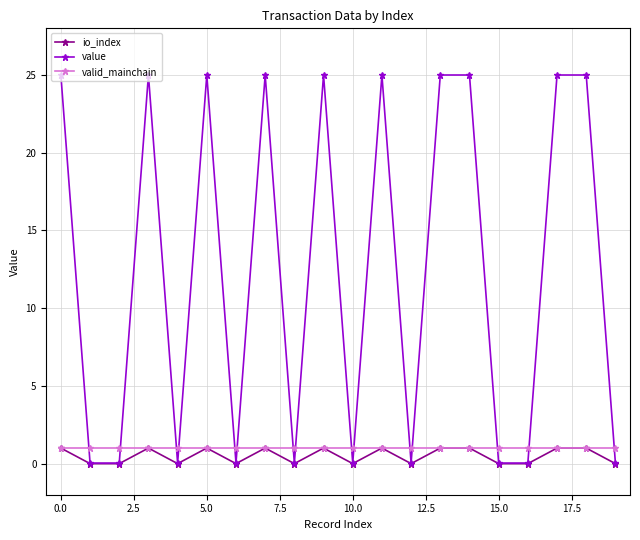

What is the value of the valid_mainchain point at the 13th from the left?

1.0